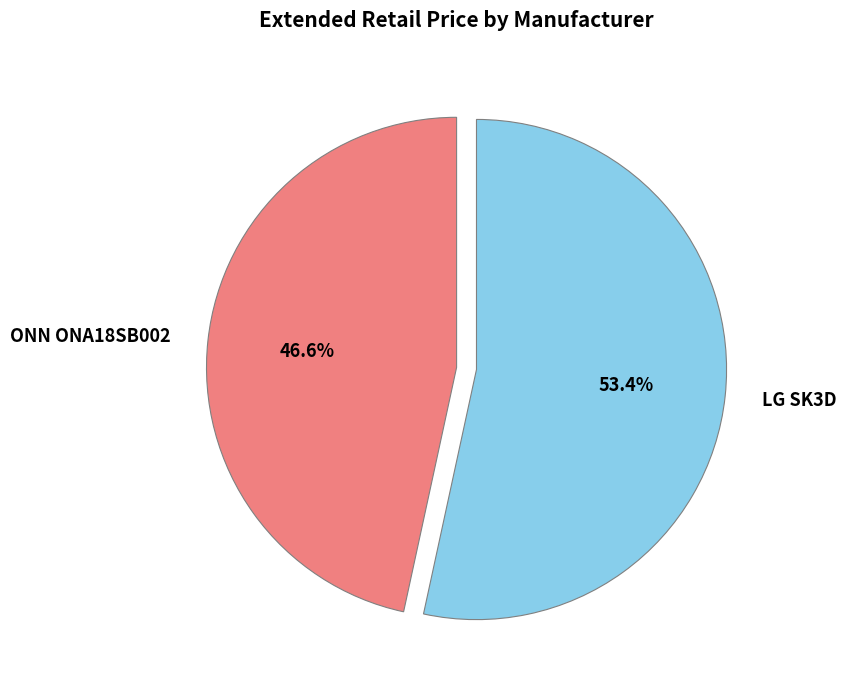

What is the total percentage of ONN ONA18SB002 and LG SK3D?

100.0%